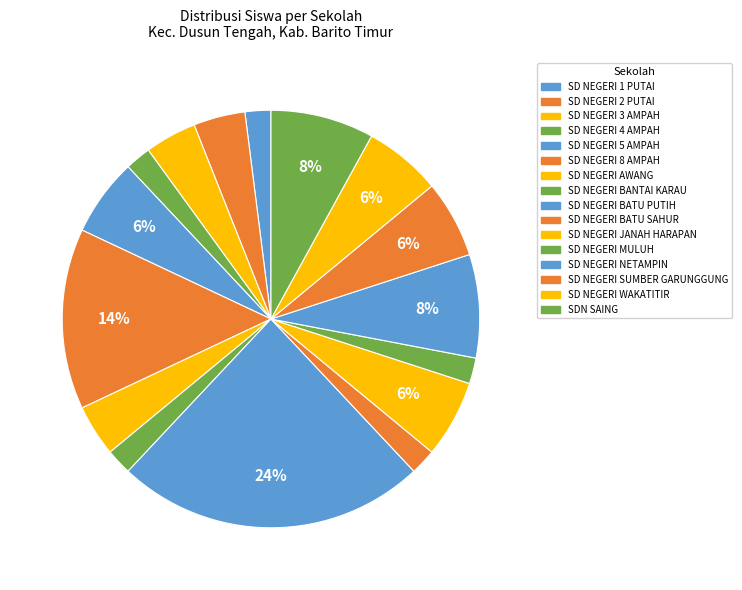

Which category has the smallest portion of the pie?

SD NEGERI 1 PUTAI